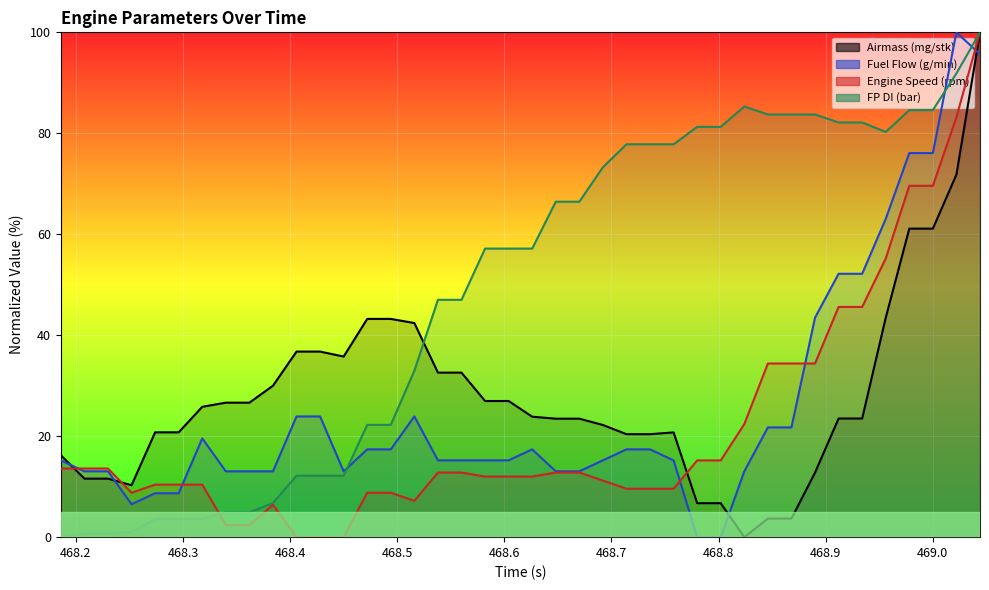

What are all the series names shown in the legend?

Airmass (mg/stk), Fuel Flow (g/min), Engine Speed (rpm), FP DI (bar)